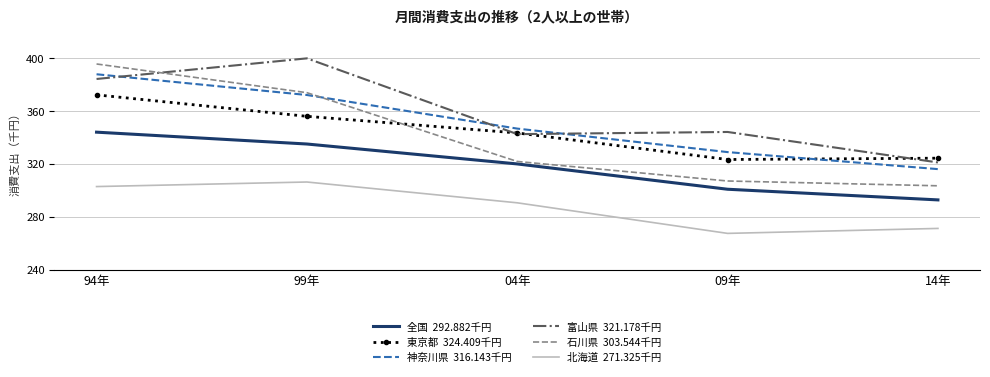

What position from the right is 99年?

4